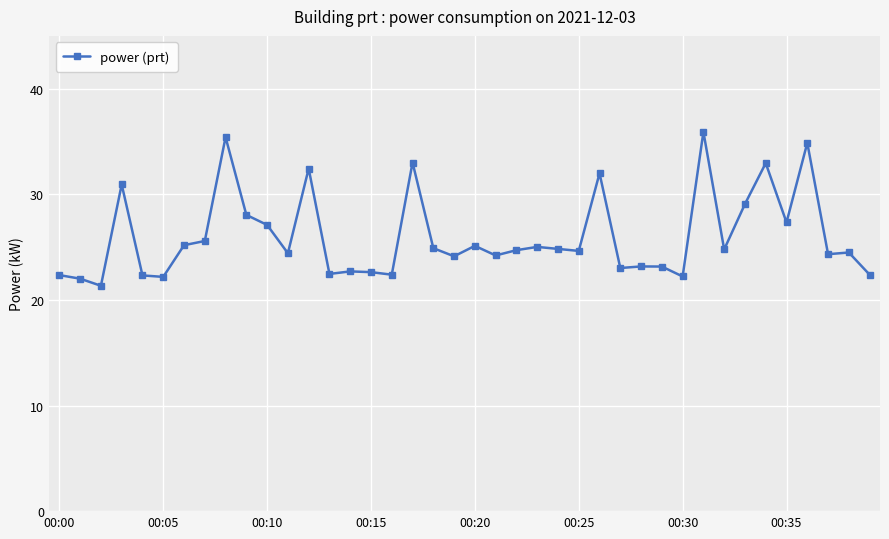

What is the value of the 24th point from the left?

25.0